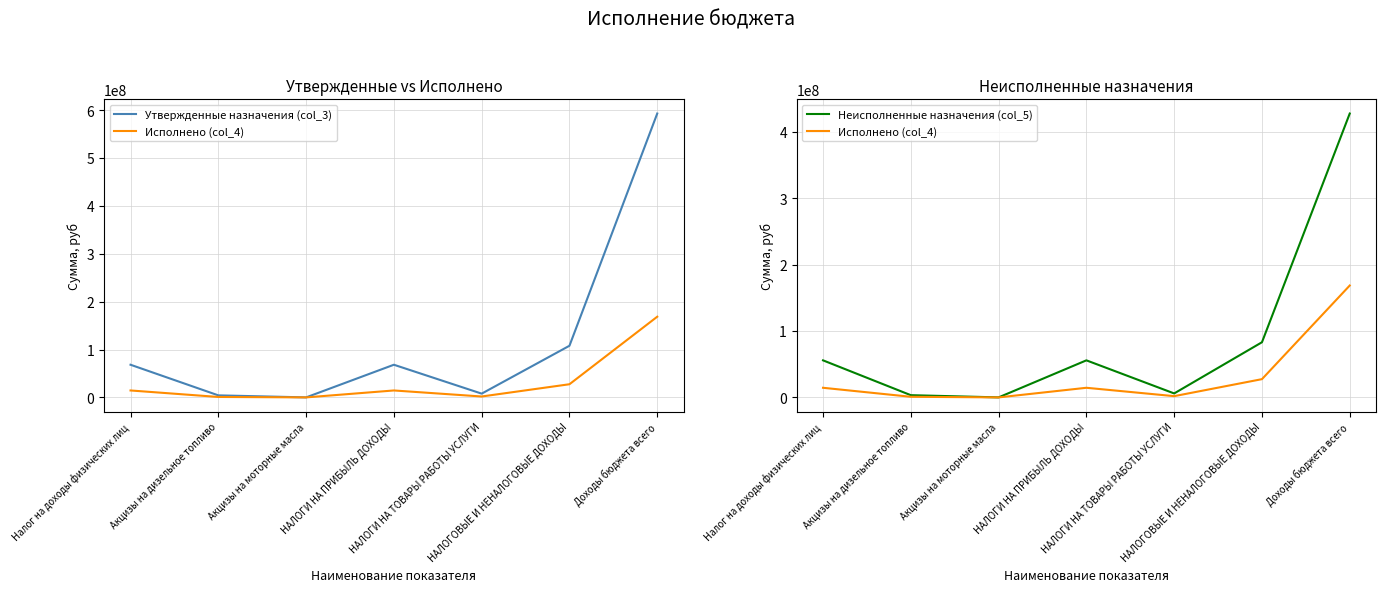

At how many categories does at least one series exceed 202504041?

1